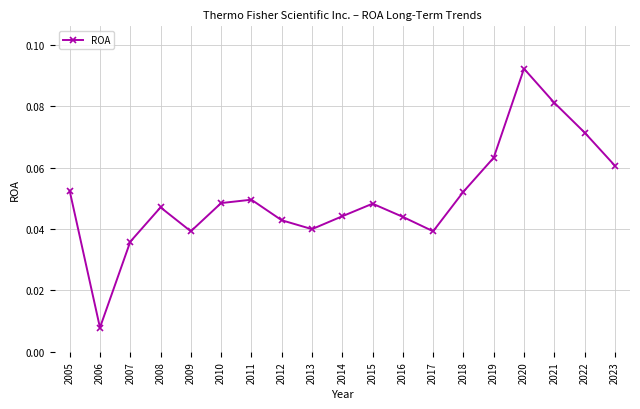

How many points are lower than both their immediate neighbors (excluding endpoints)?

4